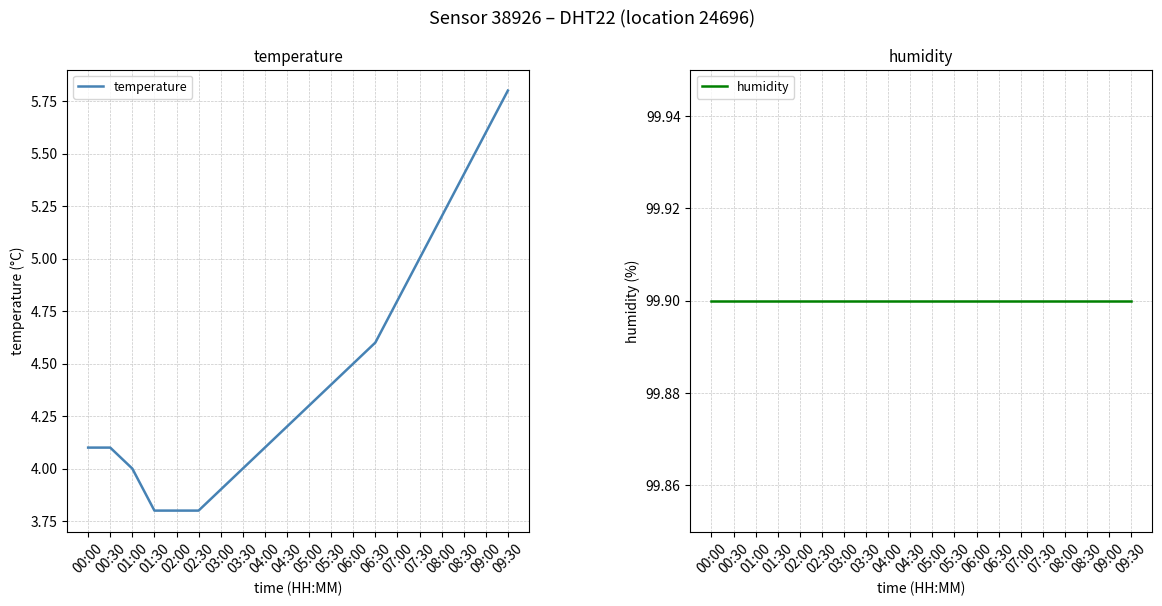

Which series has the largest total across all categories?

humidity